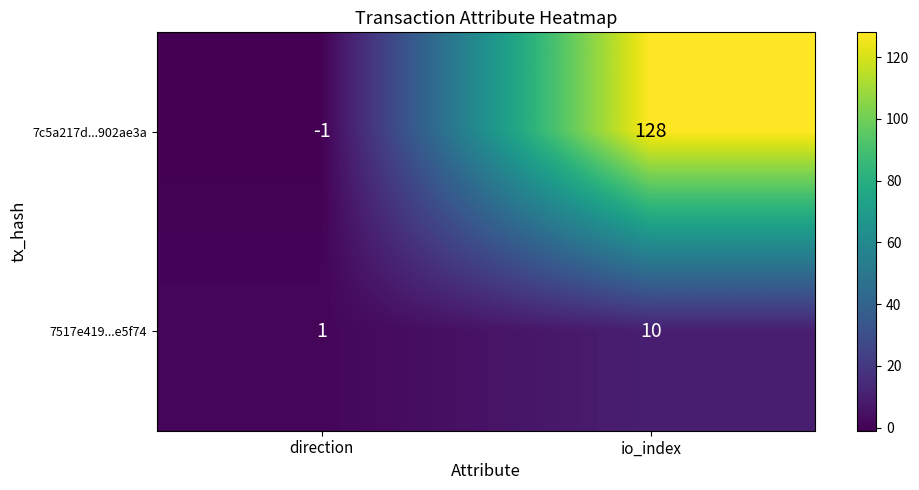

At which category does the chart reach its peak across all series?

io_index